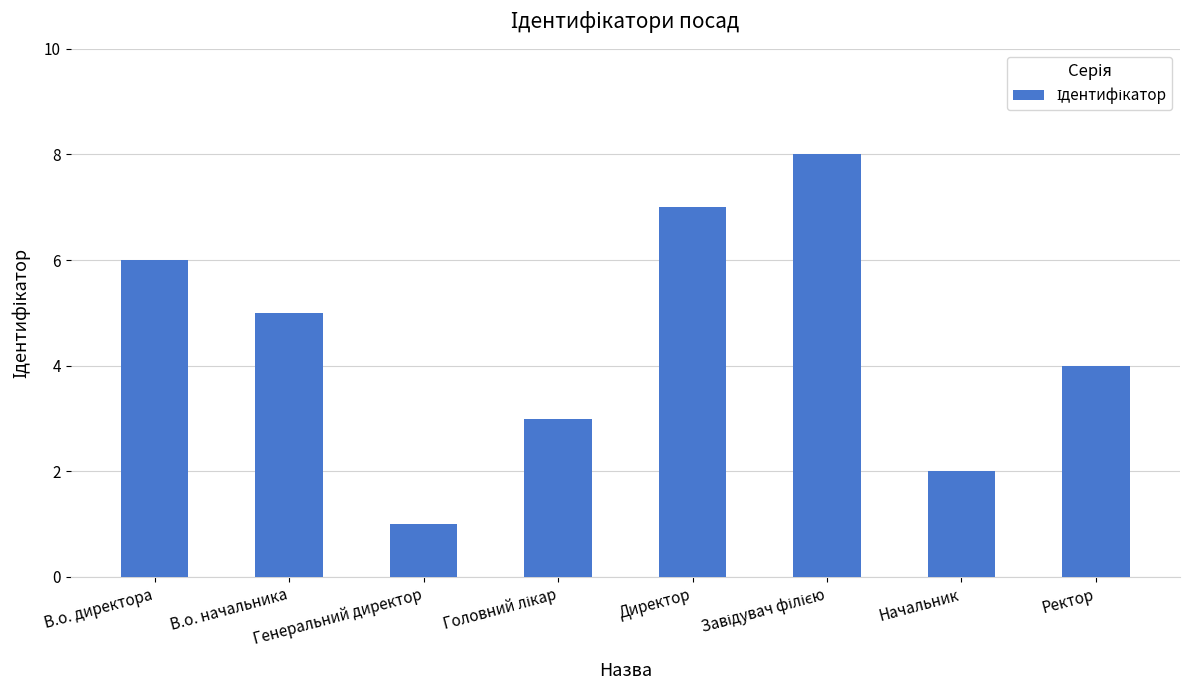

What is the difference between the maximum and minimum values?

7